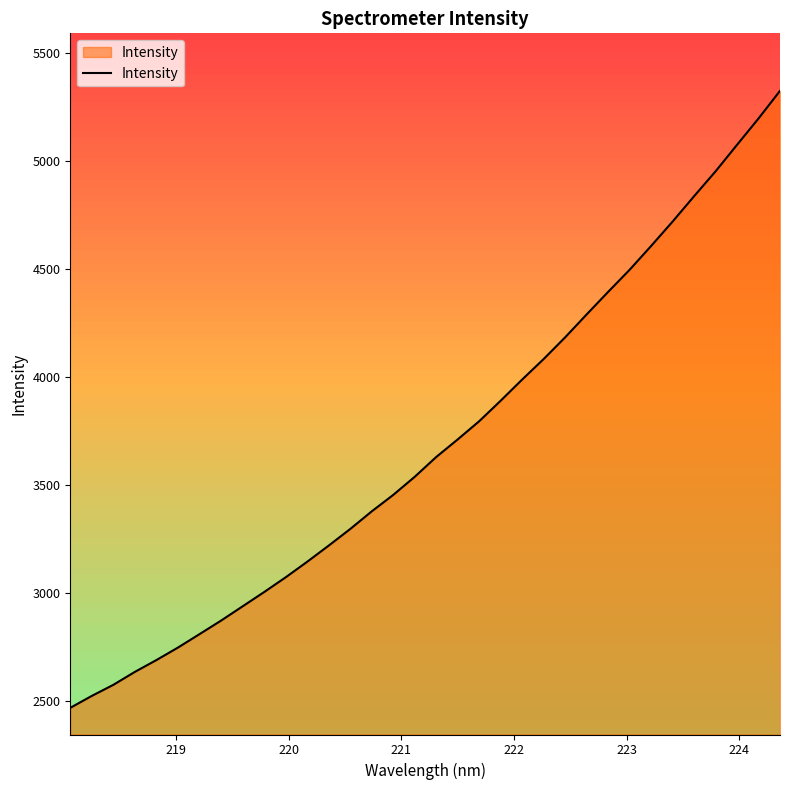

Count the number of data series in this chart.

1